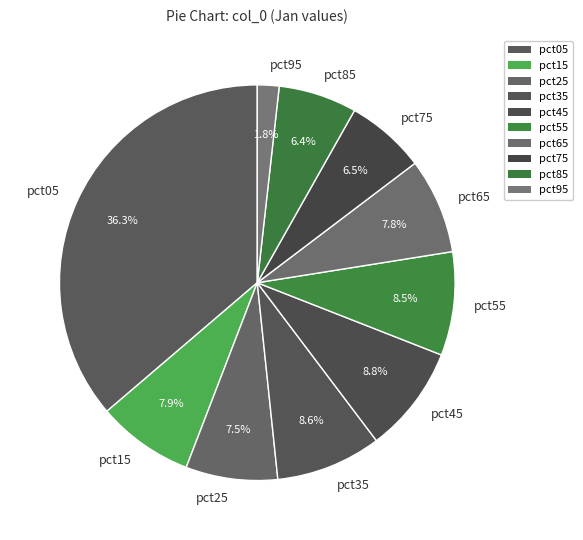

What percentage do pct25 and pct85 together represent?

13.9%